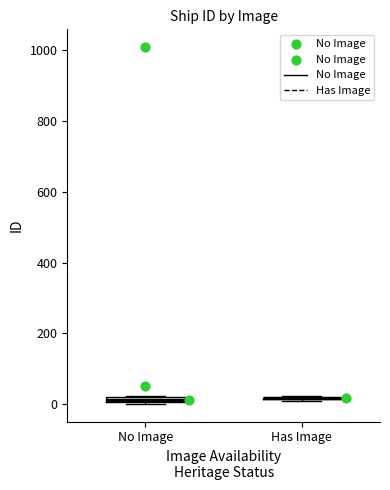

Where is the lower edge of the box for No Image on the y-axis? The values are not printed on the chart, so give them approximately, as read against the axis.

0